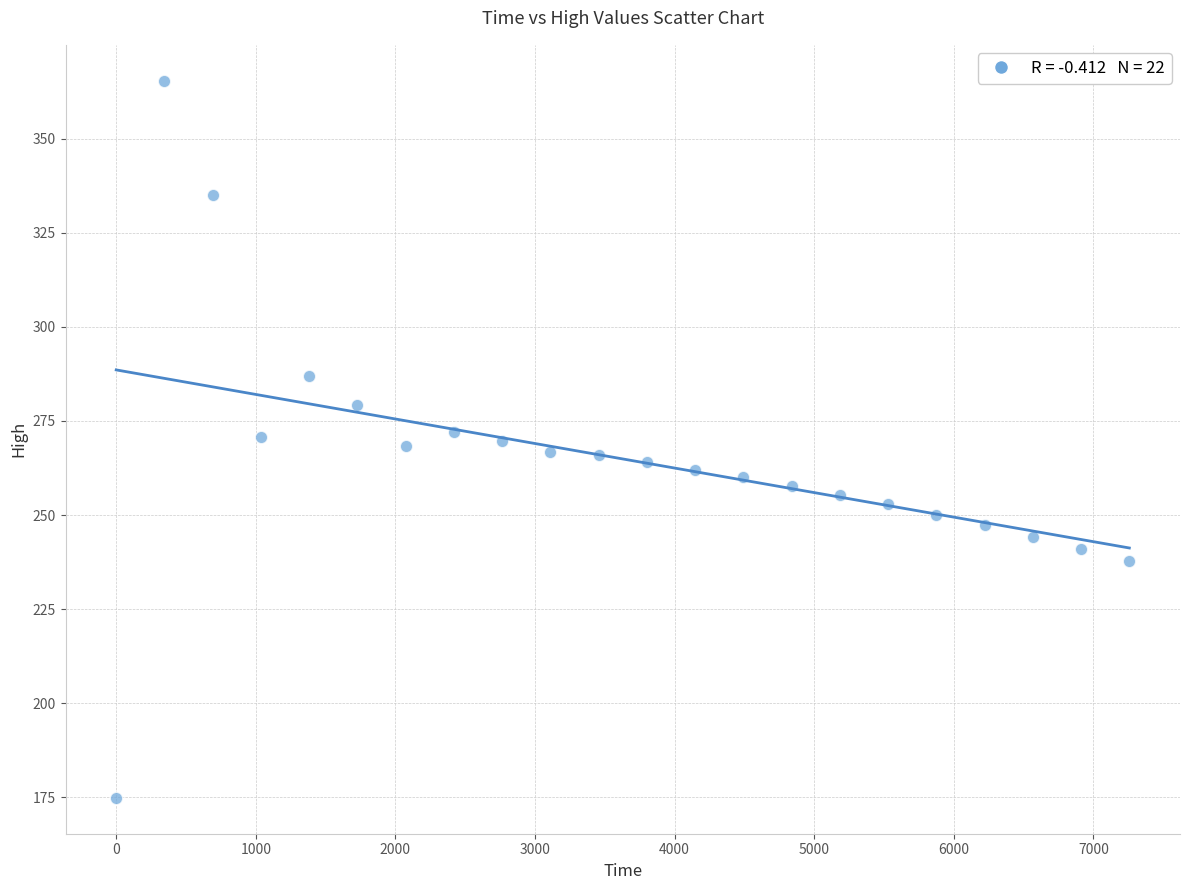

What is the range of X values (max minus min)?

7257.6